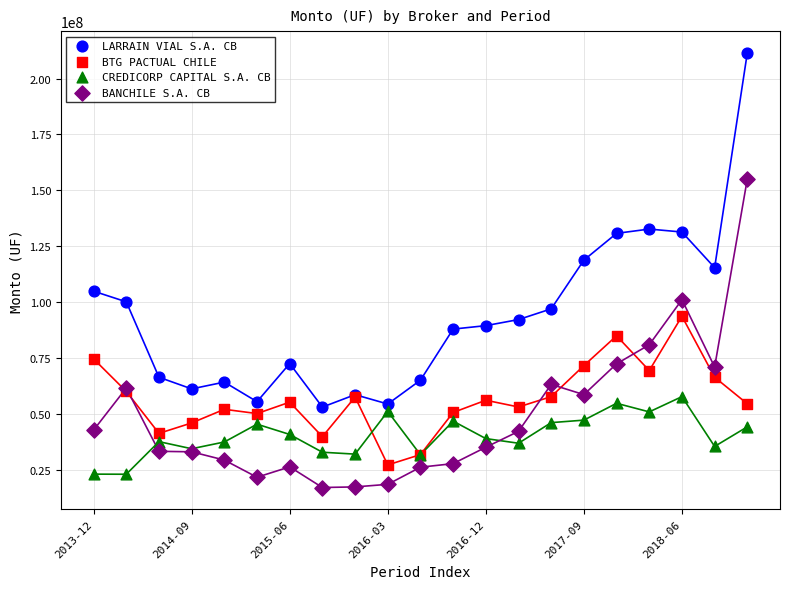

Which series reaches the minimum Y coordinate?

BANCHILE S.A. CB